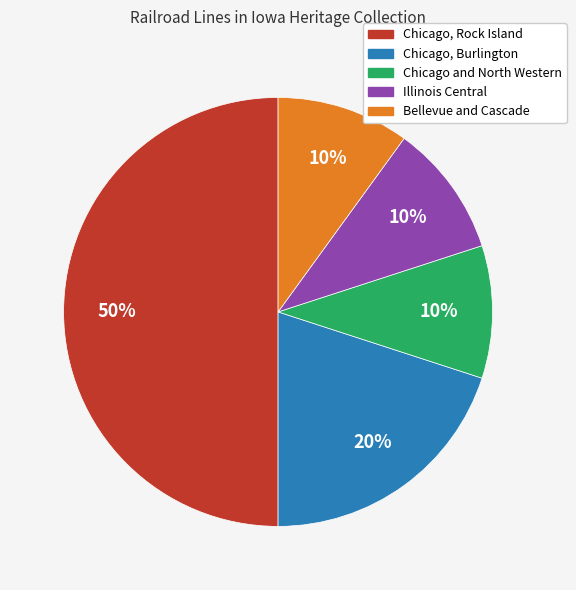

Count the number of slices in the pie.

5